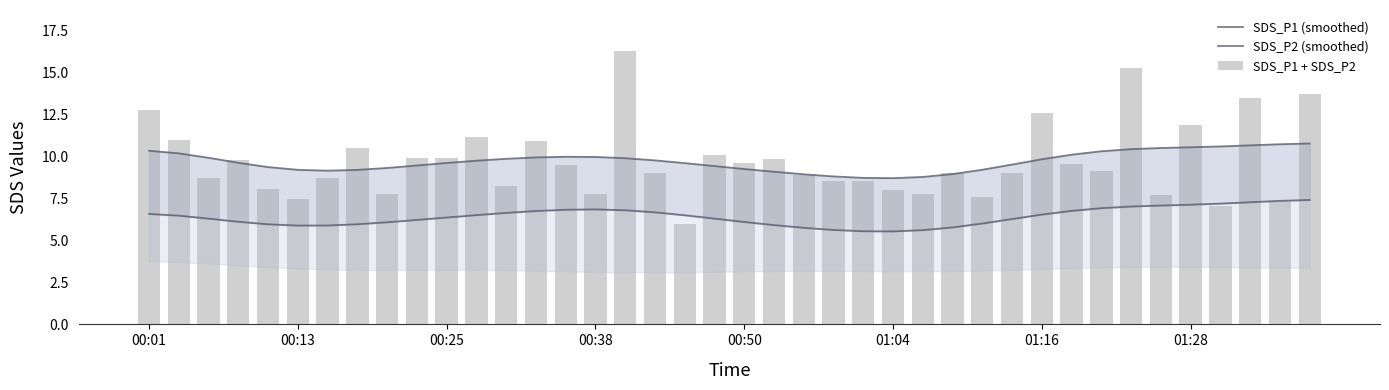

Reading left to right, what are all the values shown in this chart?

SDS_P1 (smoothed): 10.4	10.2	9.9	9.6	9.4	9.2	9.2	9.2	9.3	9.5	9.6	9.8	9.9	10.0	10.0	10.0	9.9	9.8	9.6	9.4	9.3	9.1	9.0	8.8	8.7	8.7	8.8	9.0	9.2	9.5	9.8	10.1	10.3	10.4	10.5	10.6	10.6	10.7	10.7	10.8
SDS_P2 (smoothed): 6.6	6.5	6.3	6.1	6.0	5.9	5.9	6.0	6.1	6.2	6.4	6.5	6.6	6.8	6.8	6.9	6.8	6.7	6.5	6.3	6.1	5.9	5.8	5.6	5.6	5.5	5.6	5.8	6.0	6.3	6.5	6.8	6.9	7.0	7.1	7.1	7.2	7.3	7.4	7.4
SDS_P1 + SDS_P2: 12.8	11.0	8.8	9.8	8.1	7.5	8.7	10.5	7.8	9.9	9.9	11.2	8.2	11.0	9.5	7.8	16.3	9.1	6.0	10.1	9.6	9.8	8.9	8.5	8.6	8.0	7.8	9.0	7.6	9.0	12.6	9.6	9.2	15.3	7.7	11.9	7.0	13.5	7.4	13.7